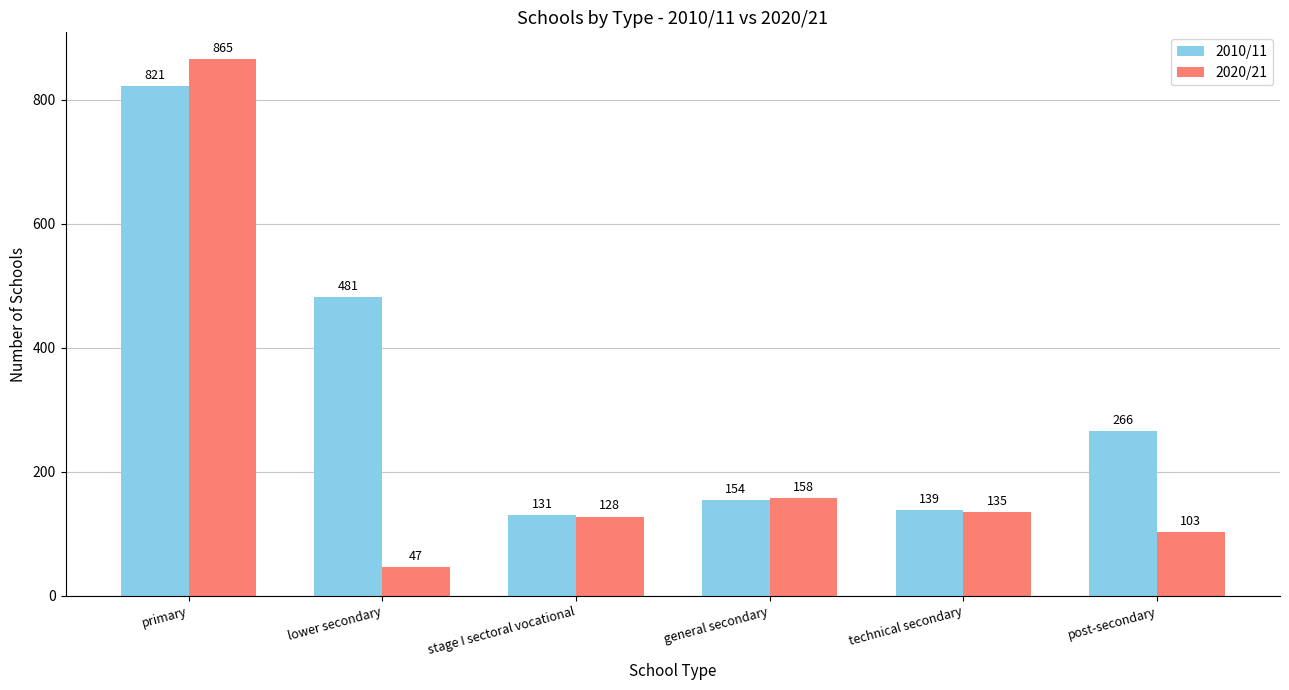

What is the maximum value shown in the chart?

865